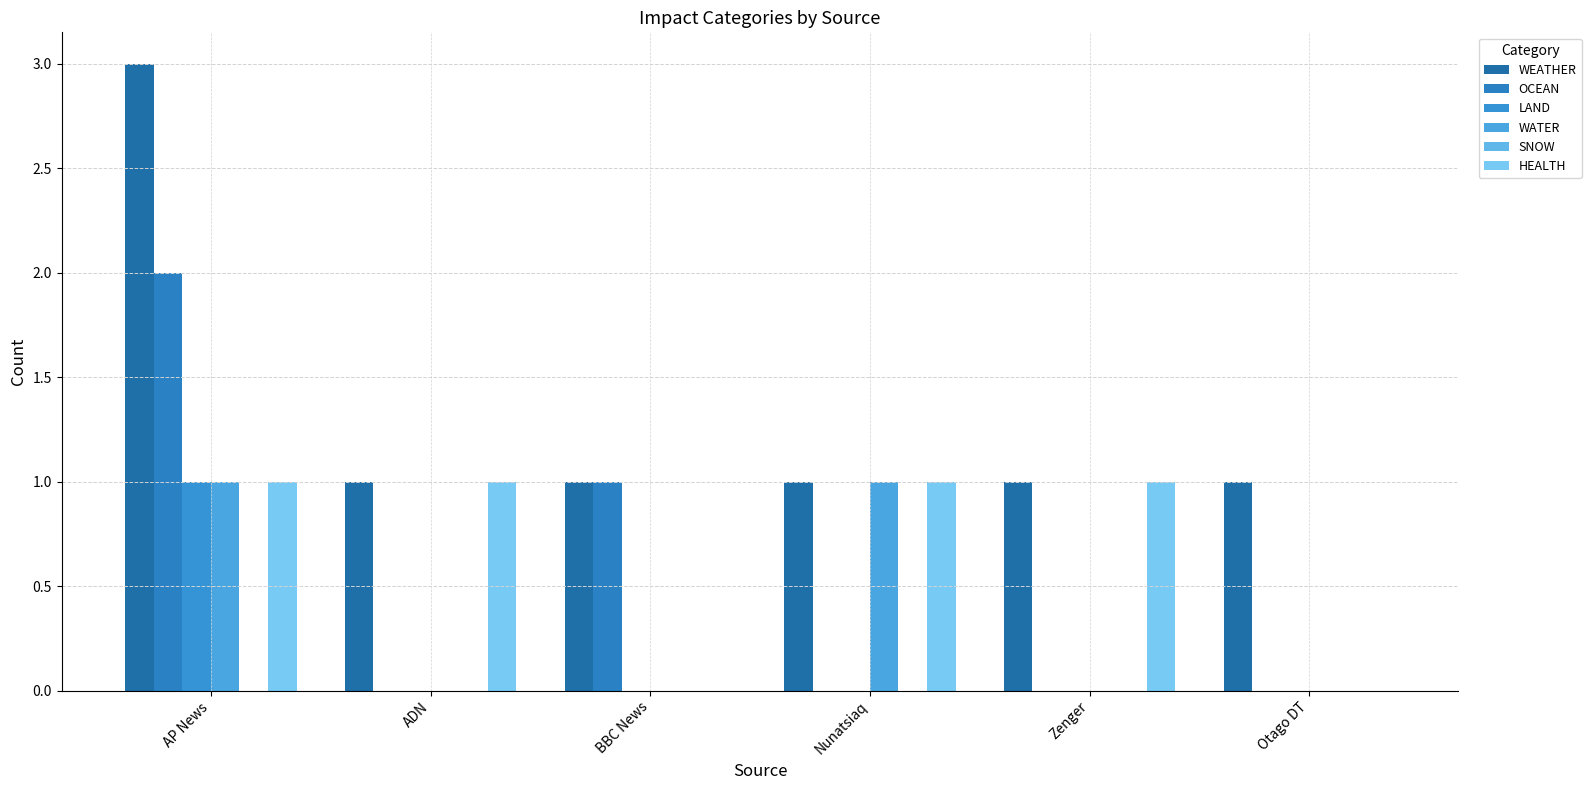

Reading left to right, what are all the values shown in this chart?

WEATHER: AP News=3	ADN=1	BBC News=1	Nunatsiaq=1	Zenger=1	Otago DT=1
OCEAN: AP News=2	ADN=0	BBC News=1	Nunatsiaq=0	Zenger=0	Otago DT=0
LAND: AP News=1	ADN=0	BBC News=0	Nunatsiaq=0	Zenger=0	Otago DT=0
WATER: AP News=1	ADN=0	BBC News=0	Nunatsiaq=1	Zenger=0	Otago DT=0
SNOW: AP News=0	ADN=0	BBC News=0	Nunatsiaq=0	Zenger=0	Otago DT=0
HEALTH: AP News=1	ADN=1	BBC News=0	Nunatsiaq=1	Zenger=1	Otago DT=0